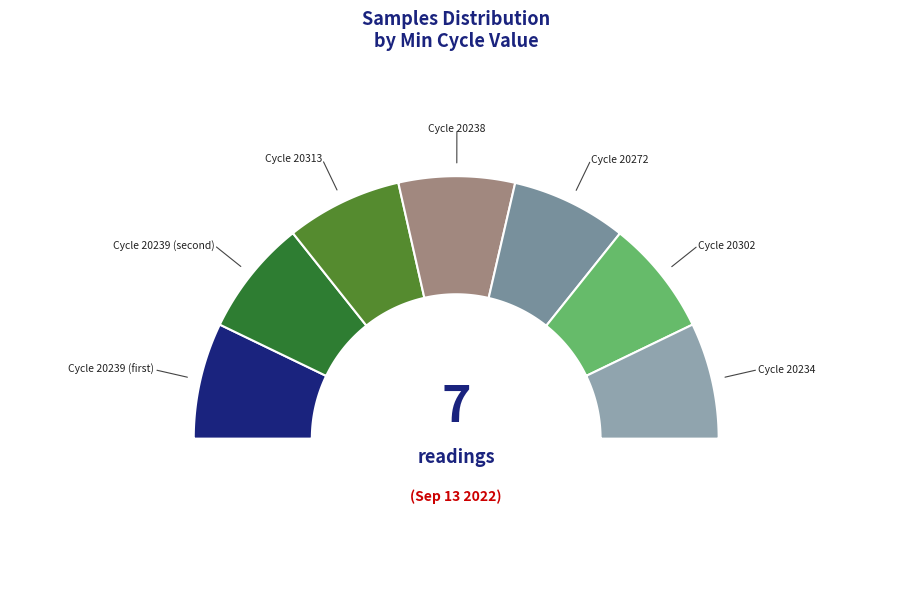

What is the total percentage of 20238 and 20239?

28.6%